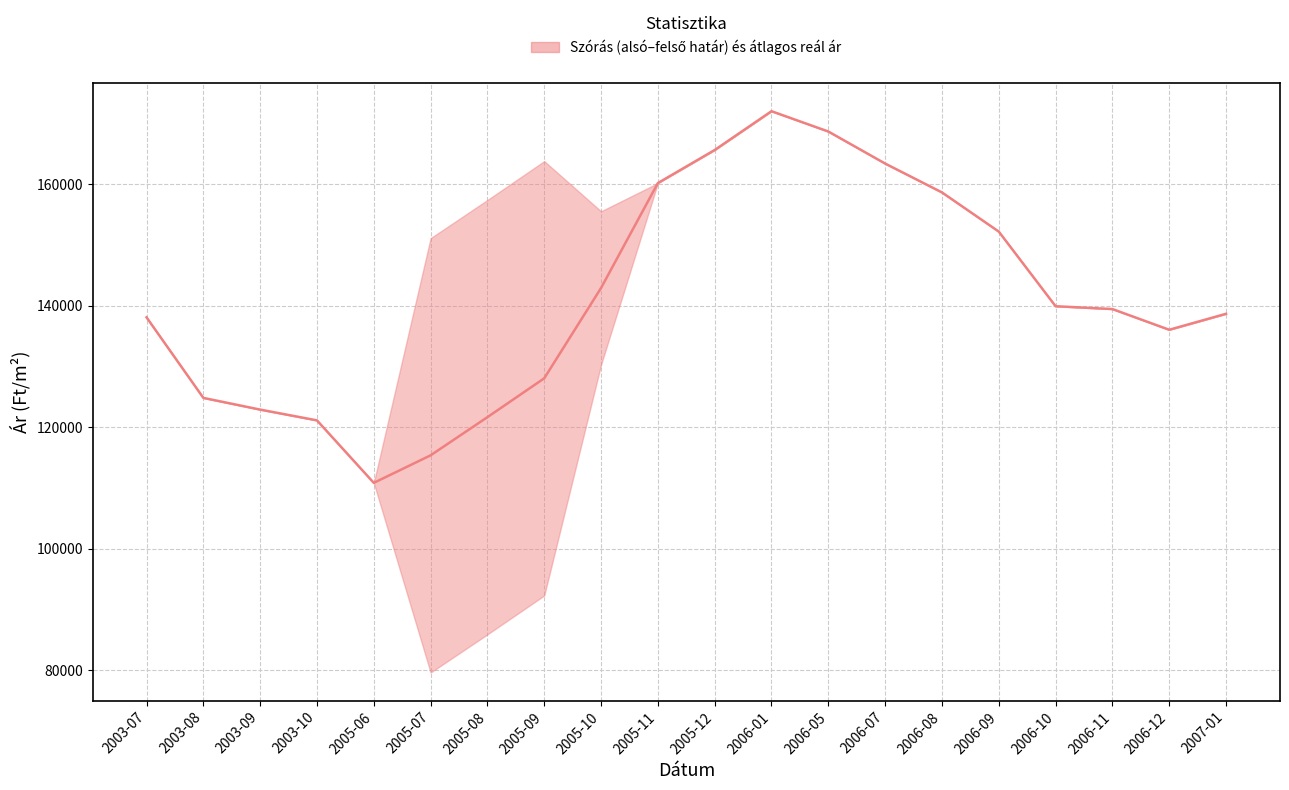

What position from the left is 2003-08?

2